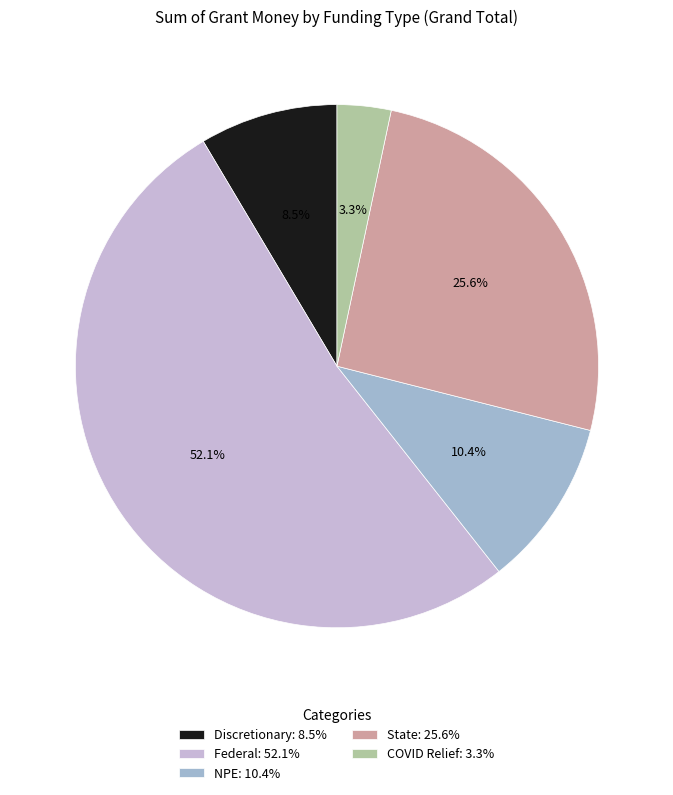

How many segments does this pie chart have?

5